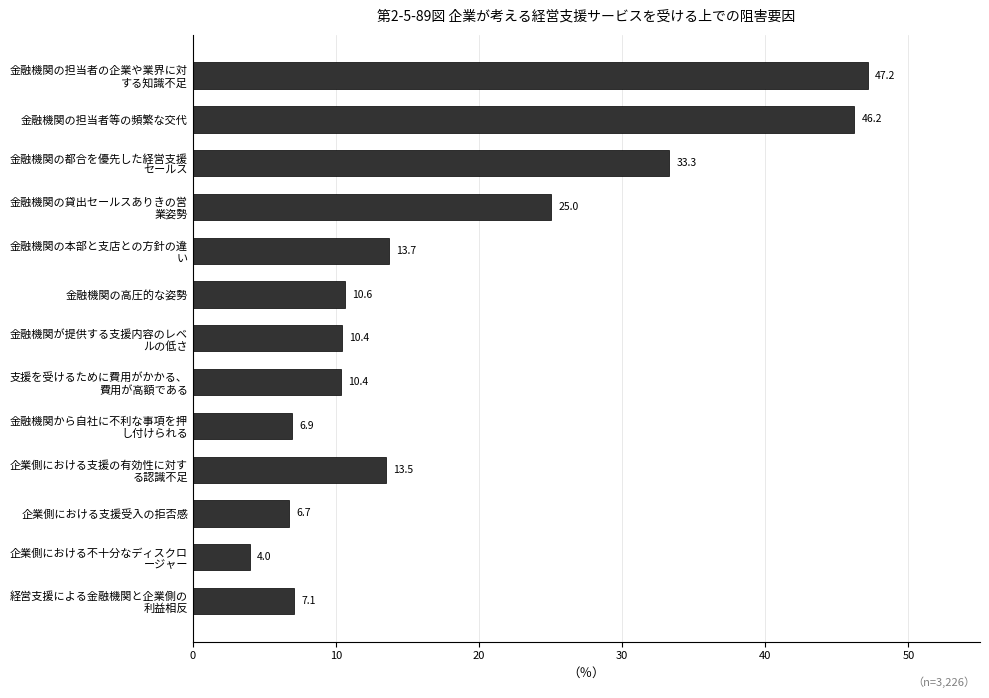

What is the smallest value displayed?

4.0